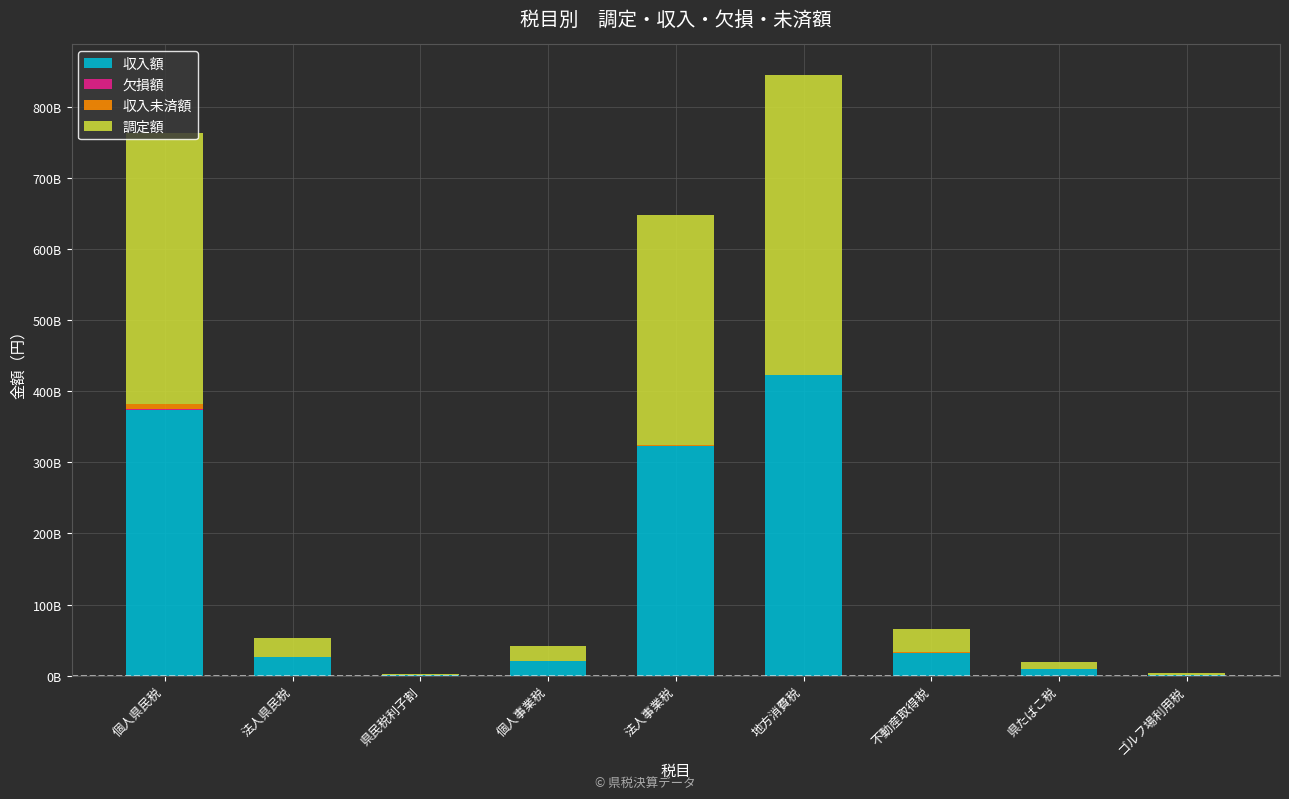

Does the chart contain stacked bars?

Yes